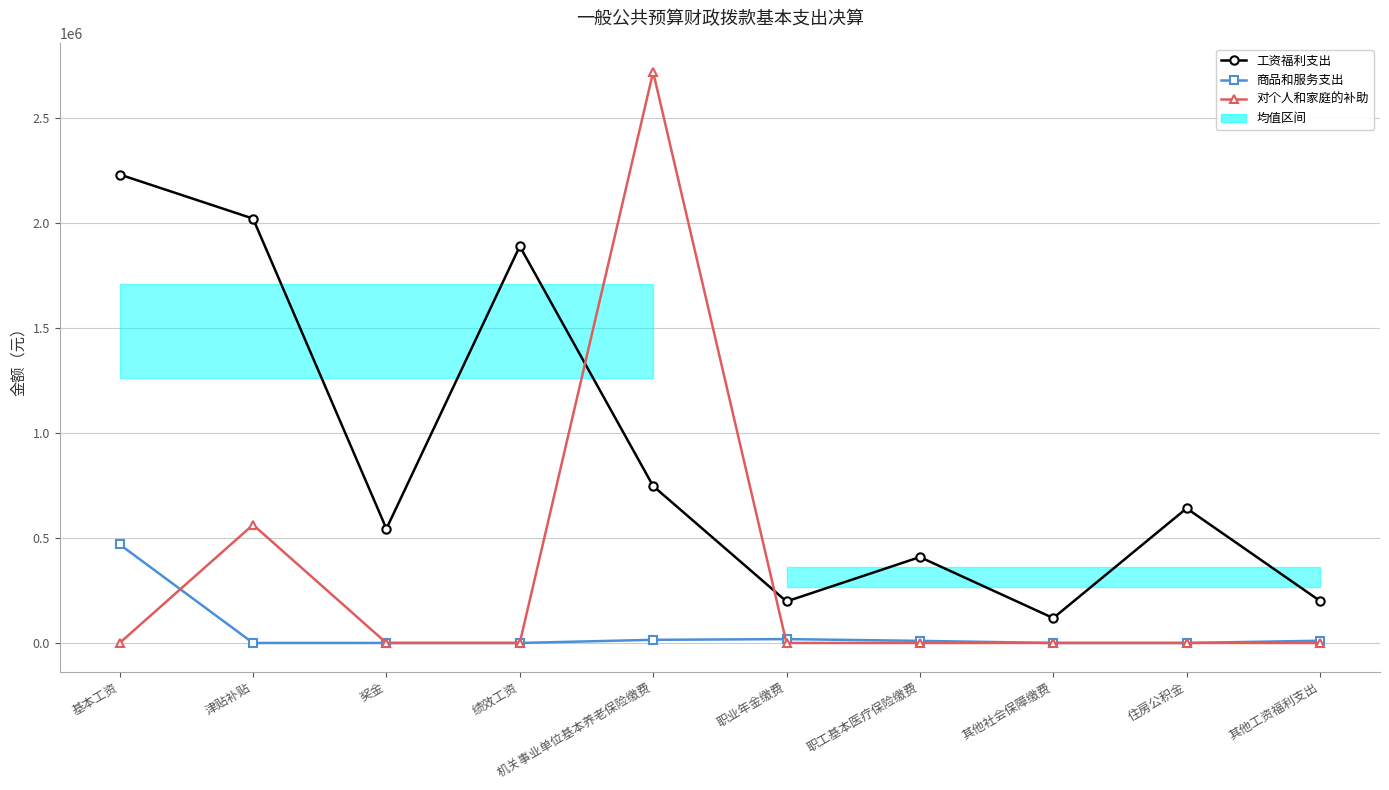

What is the value of the 对个人和家庭的补助 point at the 2nd from the left?

563162.0